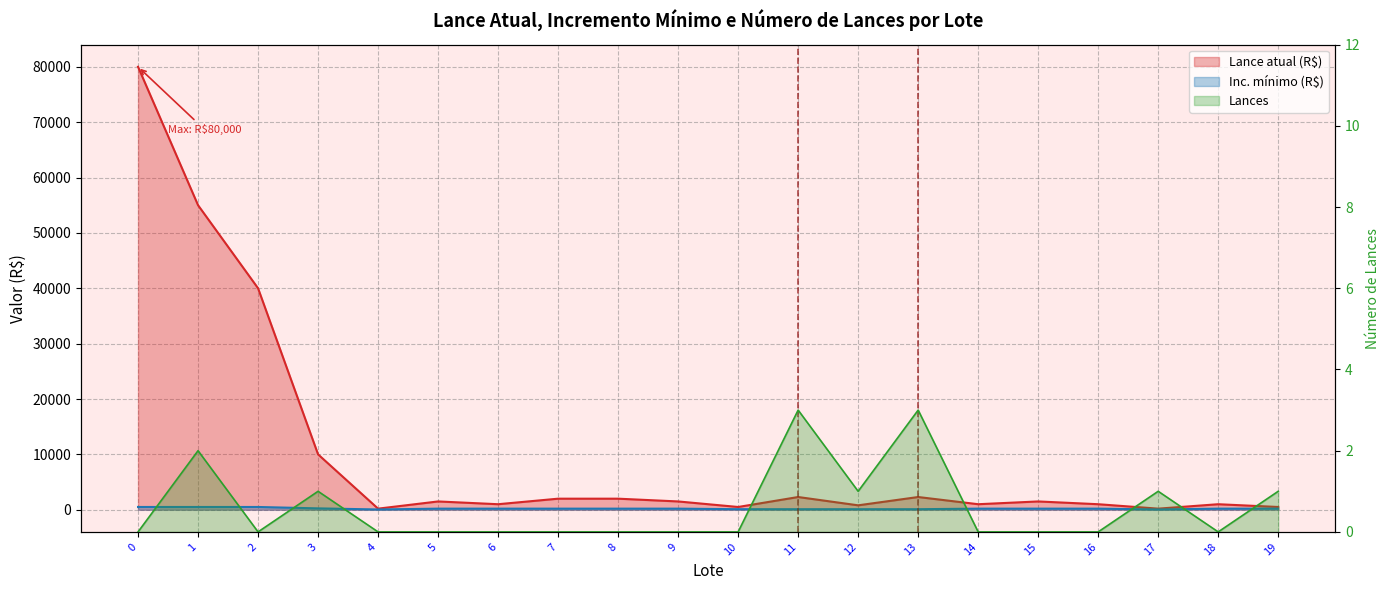

Between 4 and 12, which series saw the biggest shift?

Lance atual (R$)